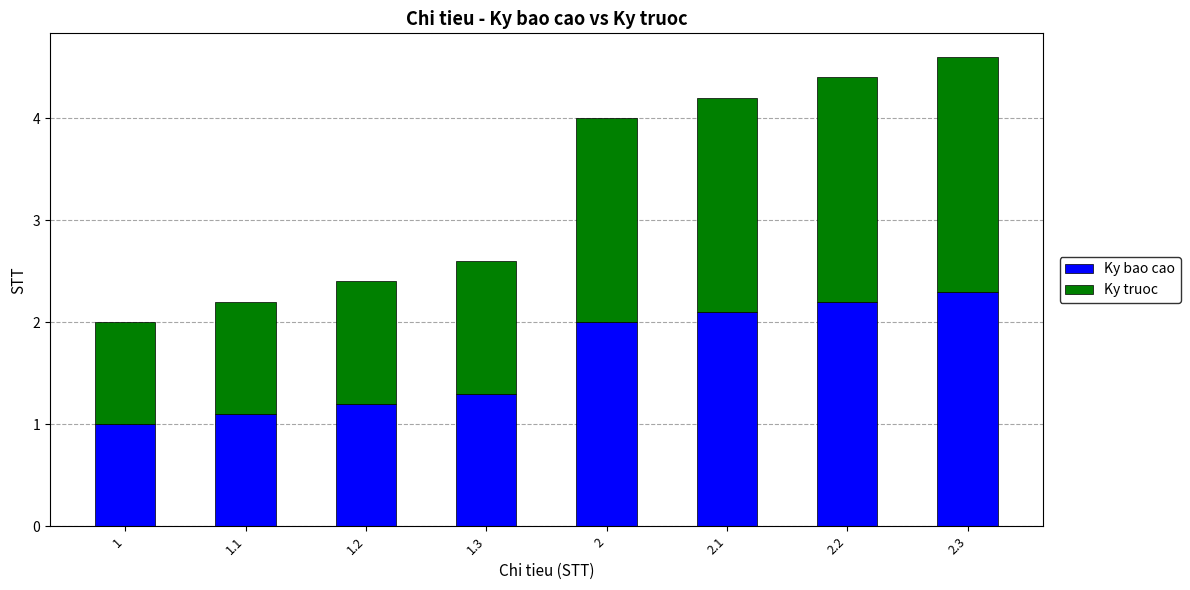

Reading right to left, list the values for the Ky bao cao series.

2.3=2.3	2.2=2.2	2.1=2.1	2=2.0	1.3=1.3	1.2=1.2	1.1=1.1	1=1.0